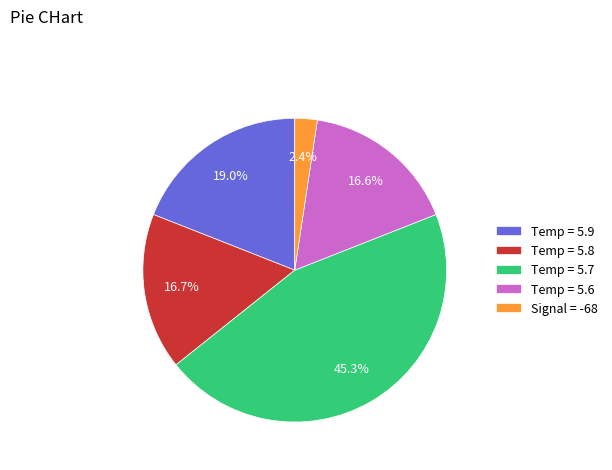

Approximately how many times larger is the value at Temp = 5.9 compared to Temp = 5.6?

1.1